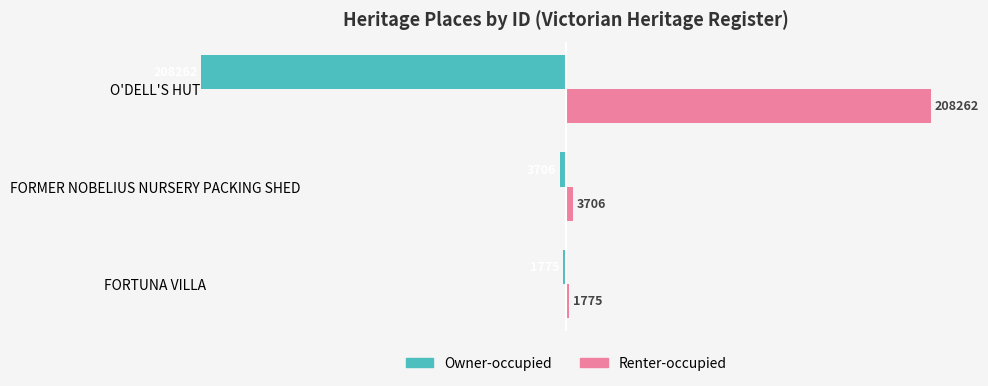

What is the spread (max minus min) of values at FORMER NOBELIUS NURSERY PACKING SHED?

7412